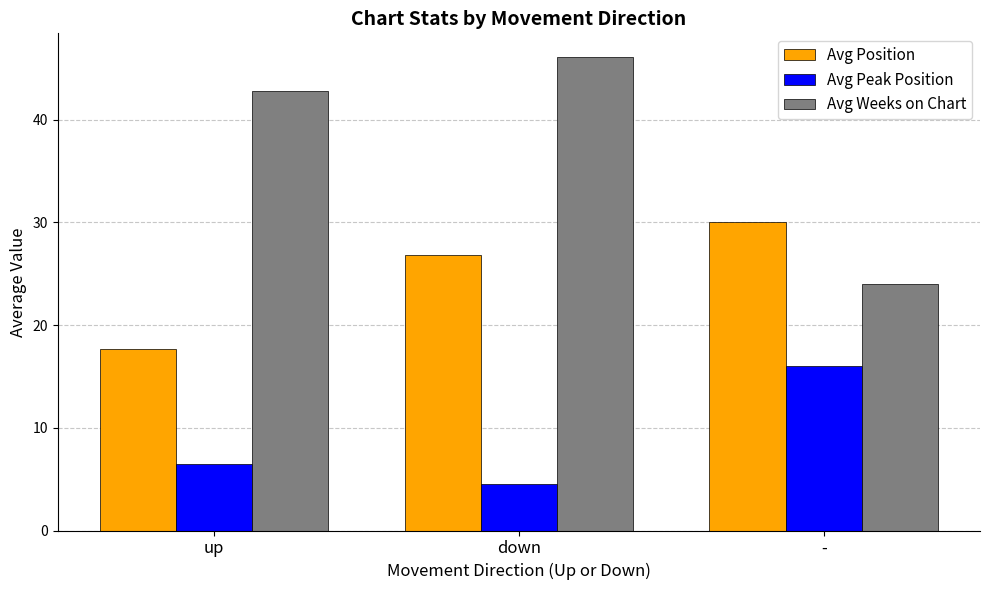

What position from the right is down?

2